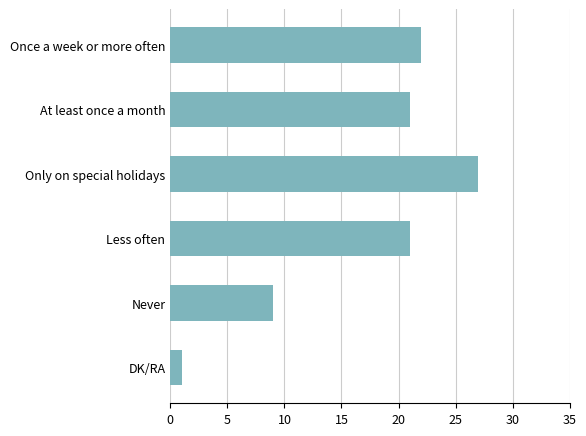

How many distinct data groups are displayed?

1